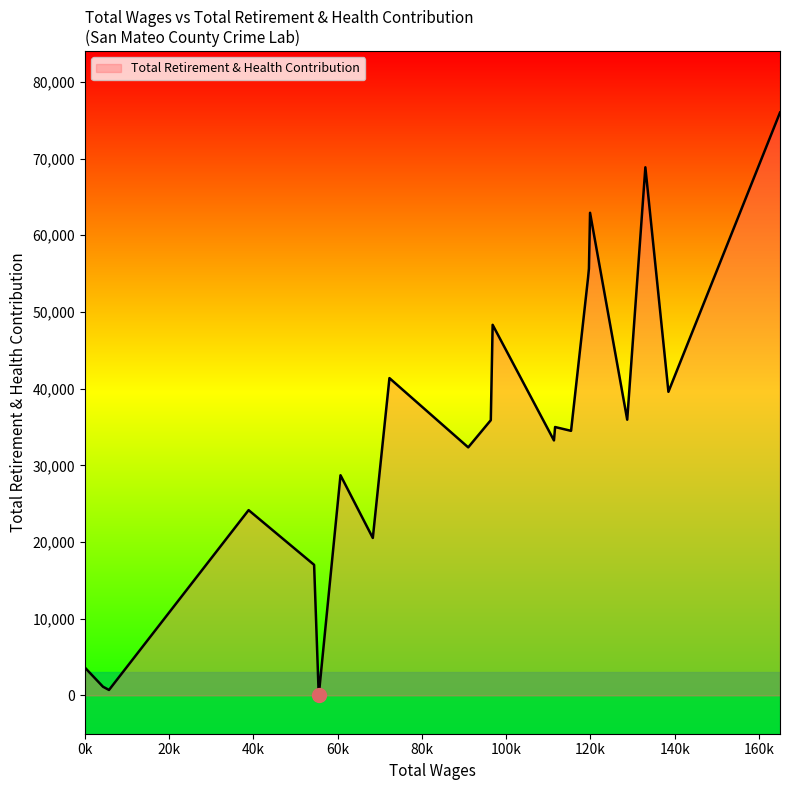

What is the maximum value shown in the chart?

75999